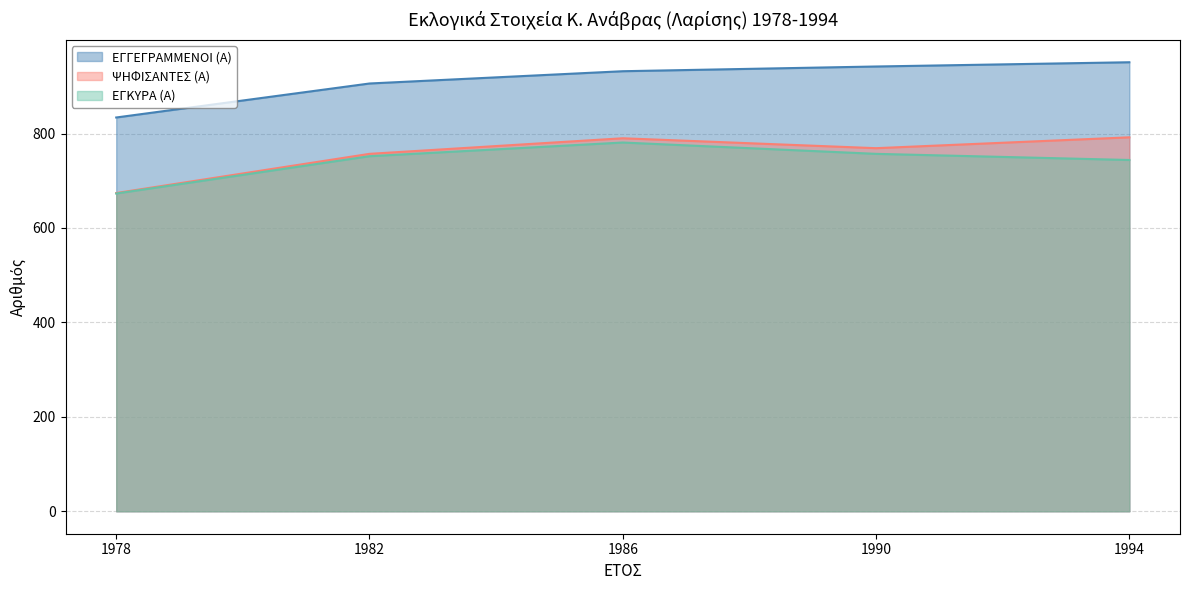

Is it true that ΨΗΦΙΣΑΝΤΕΣ (Α) equals 790 at 1986?

True